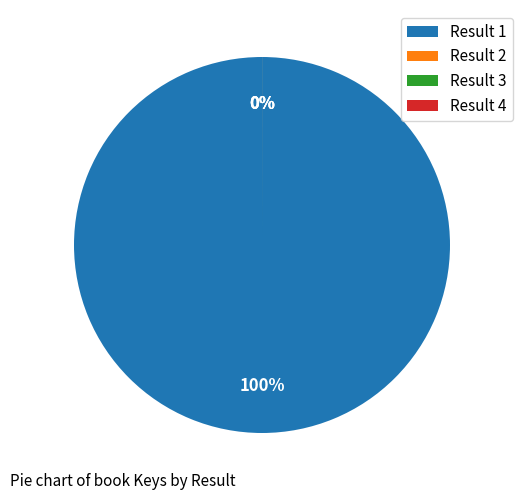

Between 4 and 1, which is larger?

1